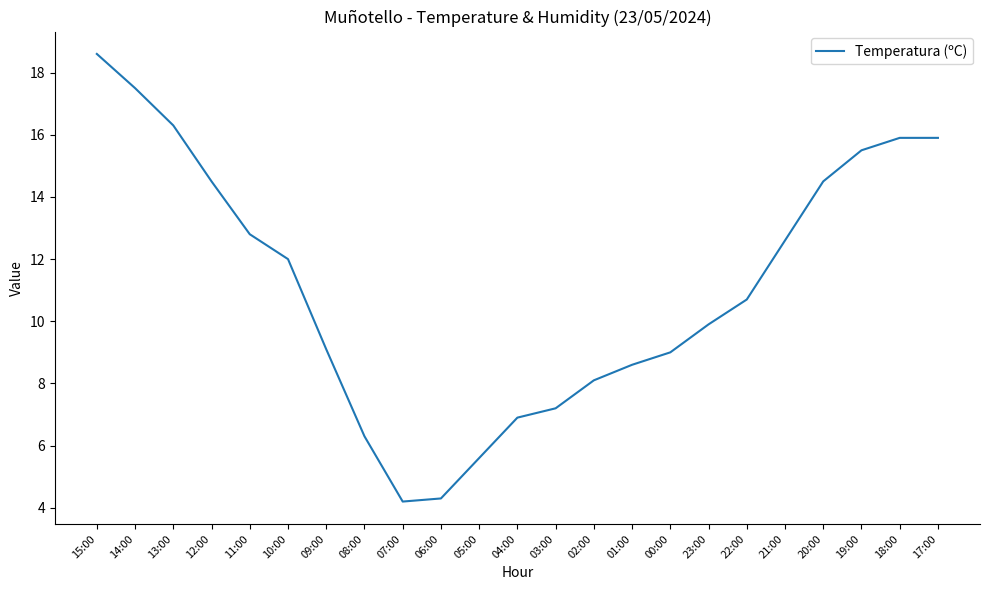

At which label does the data first exceed 10?

15:00